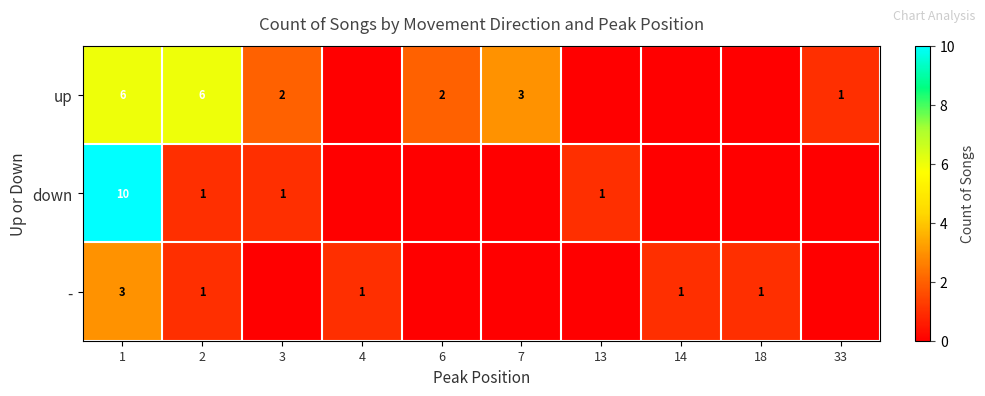

Which has a higher value, 33 or 13?

33